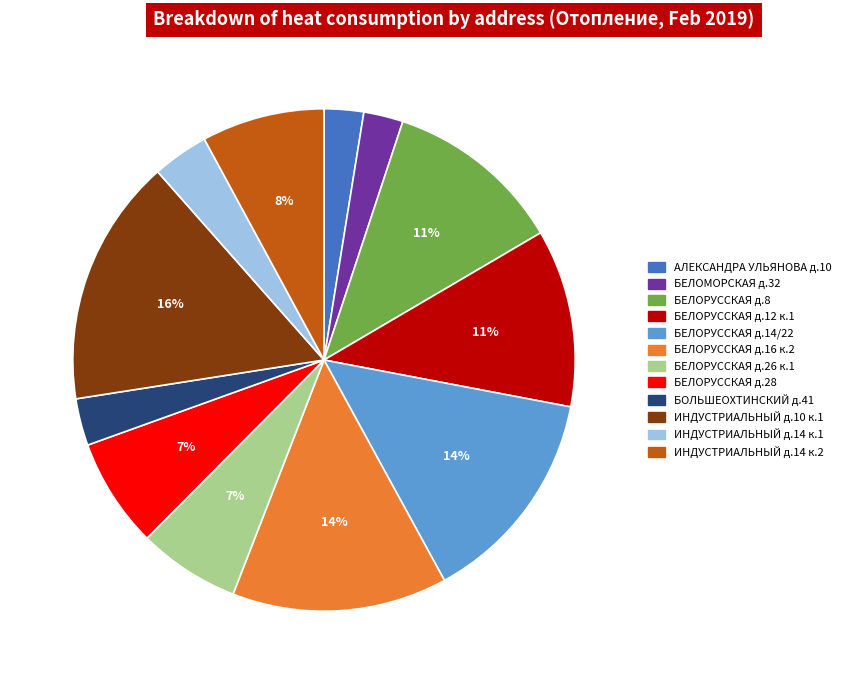

Count the number of slices in the pie.

12